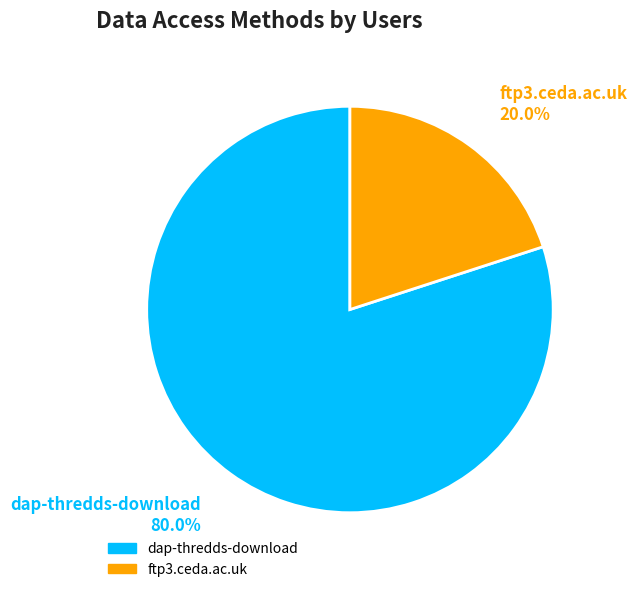

What percentage is the dap-thredds-download slice, to the nearest percent?

80%